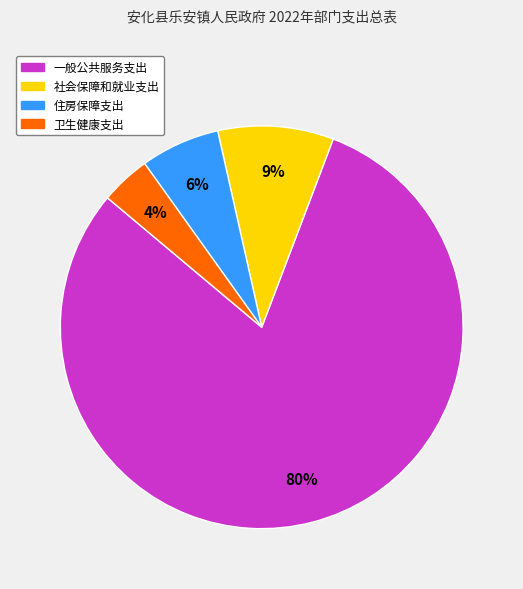

To the nearest percent, what is the average slice percentage?

25%